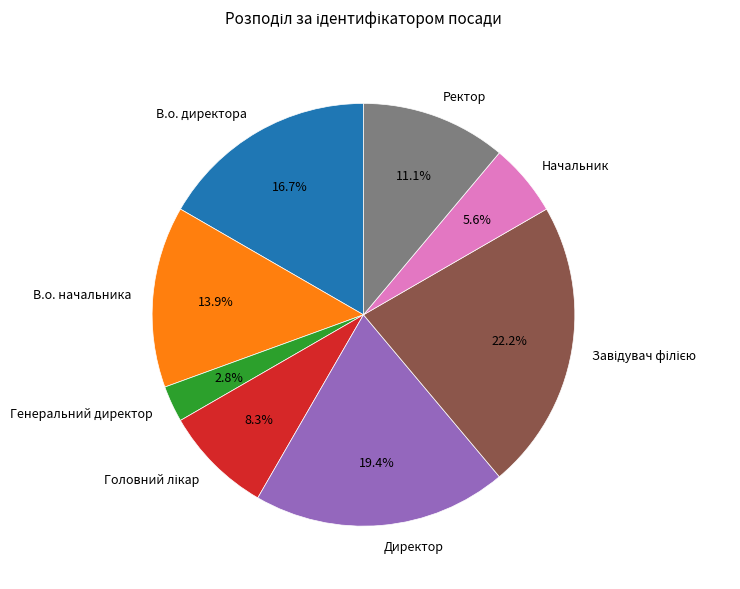

To the nearest percent, what is the difference between the largest and smallest slice percentages?

19%